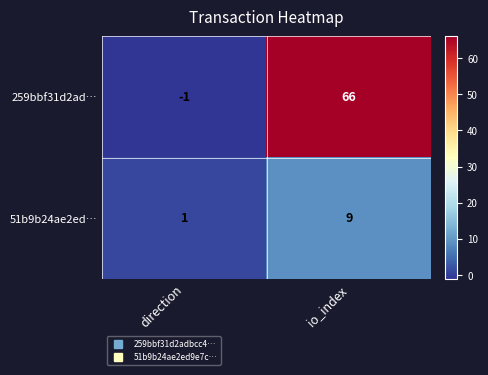

Which category has the lowest value across all series?

direction